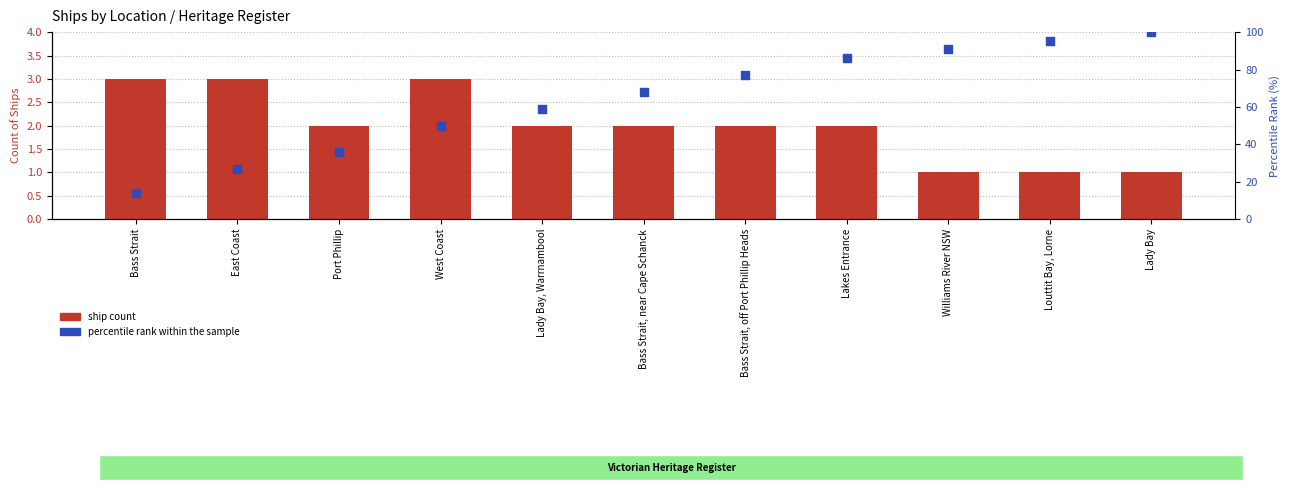

At how many categories does at least one series exceed 20?

10